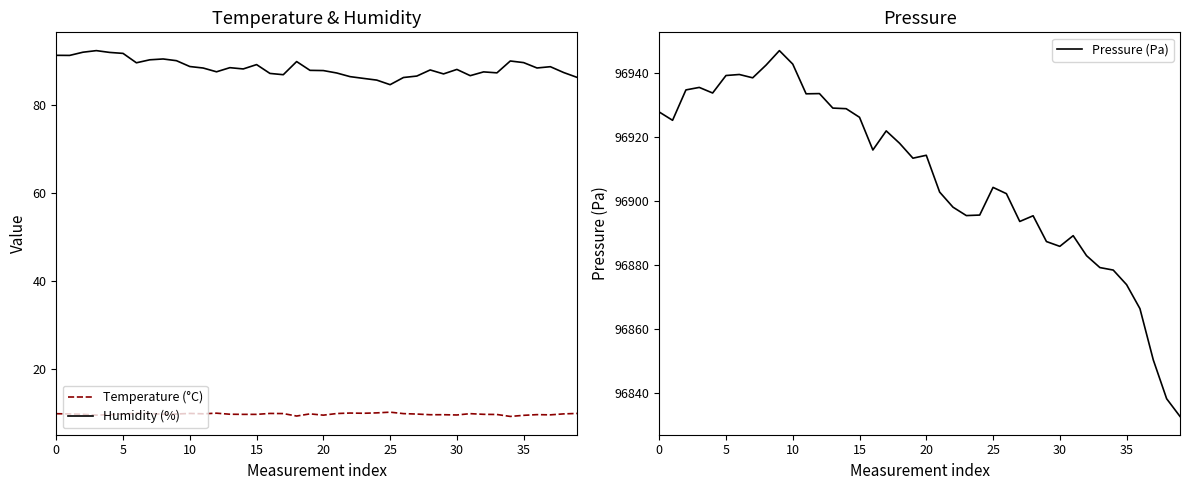

What is the spread (max minus min) of values at 21?

96893.1